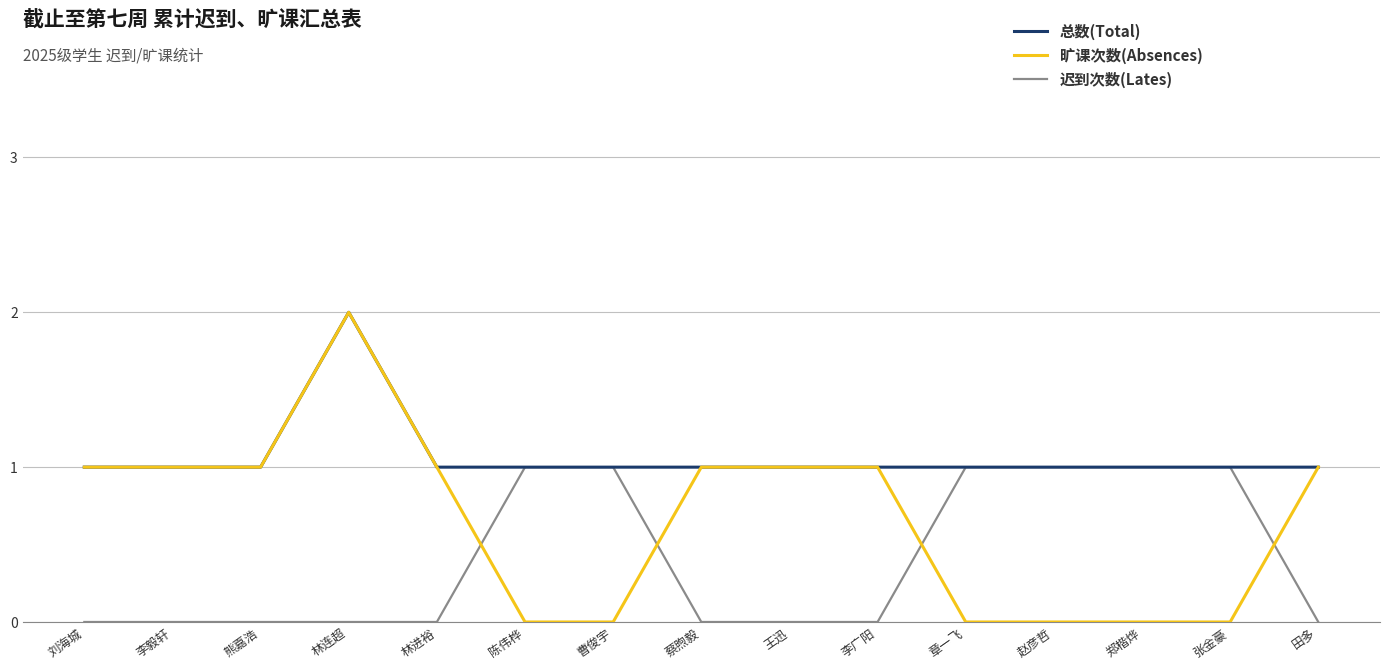

What position from the left is 熊嘉浩?

3